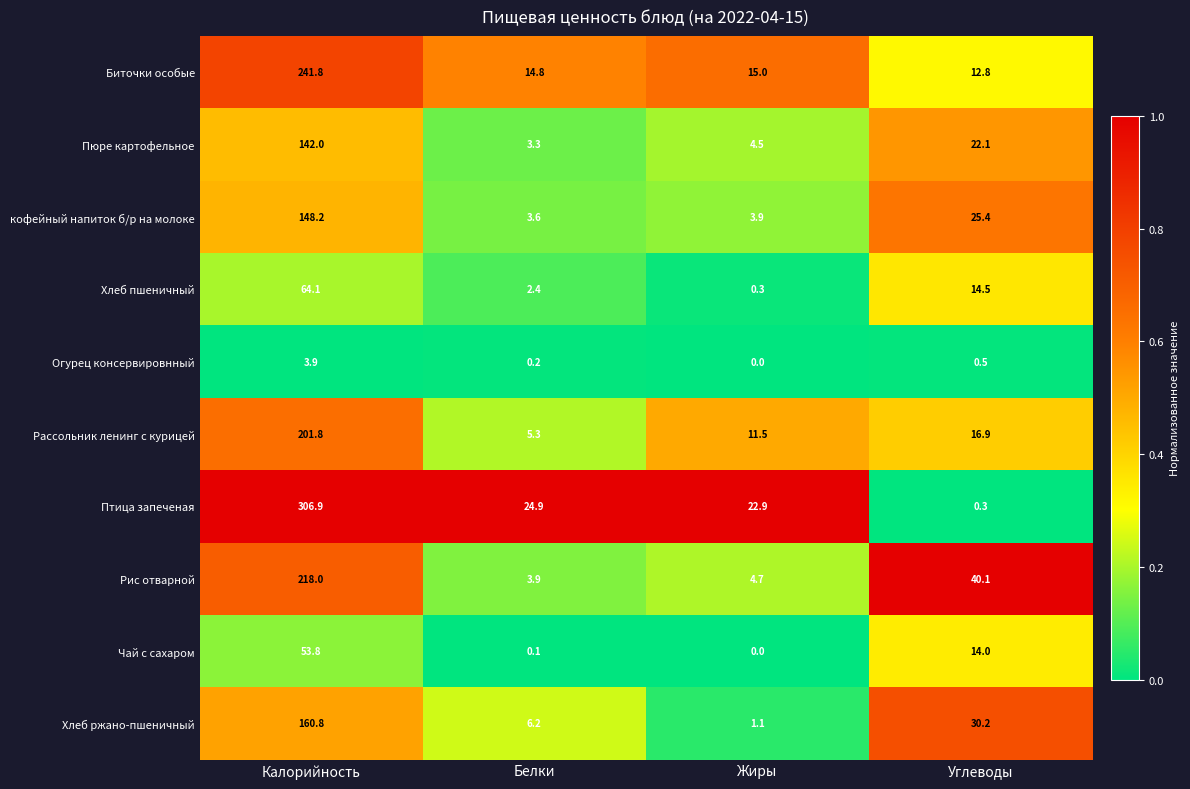

At which category is the sum across all series the highest?

Калорийность